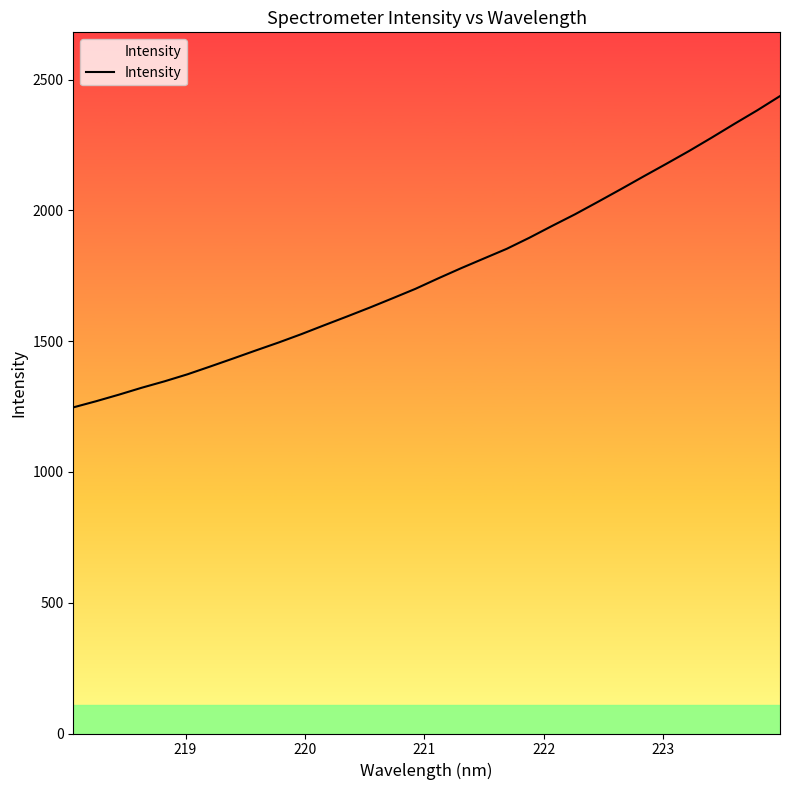

What is the difference between the maximum and minimum values?

1190.0